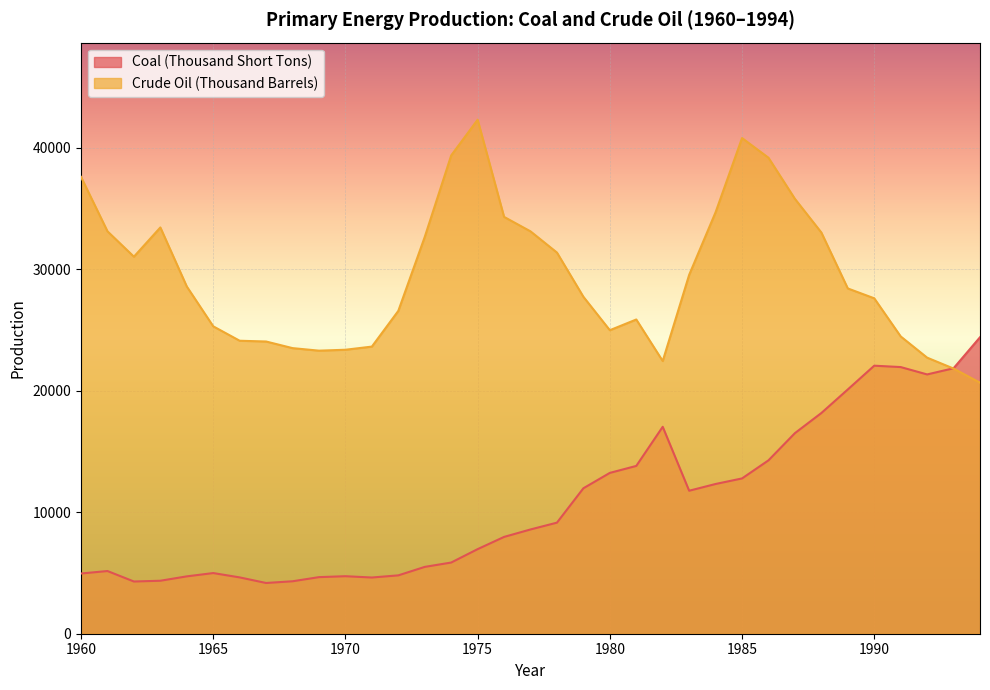

What is the maximum value for Coal (Thousand Short Tons)?

24399